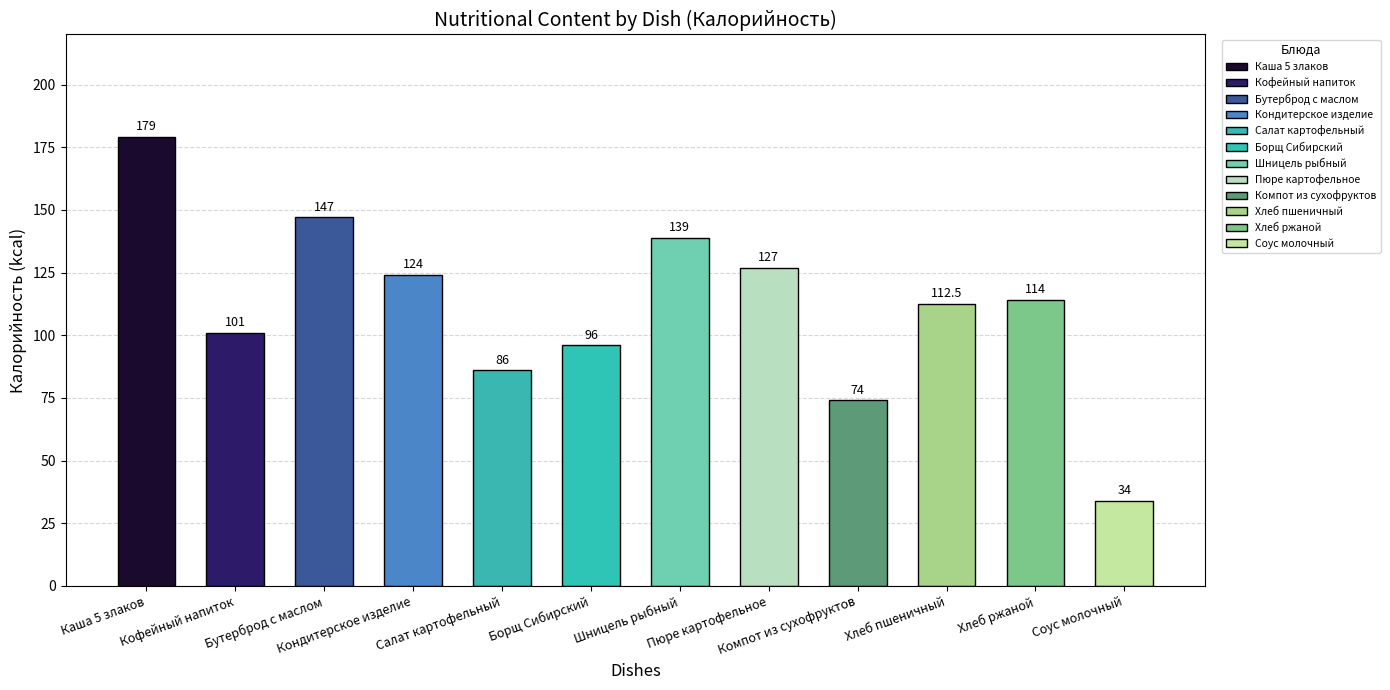

What is the difference between the maximum and minimum values?

145.0